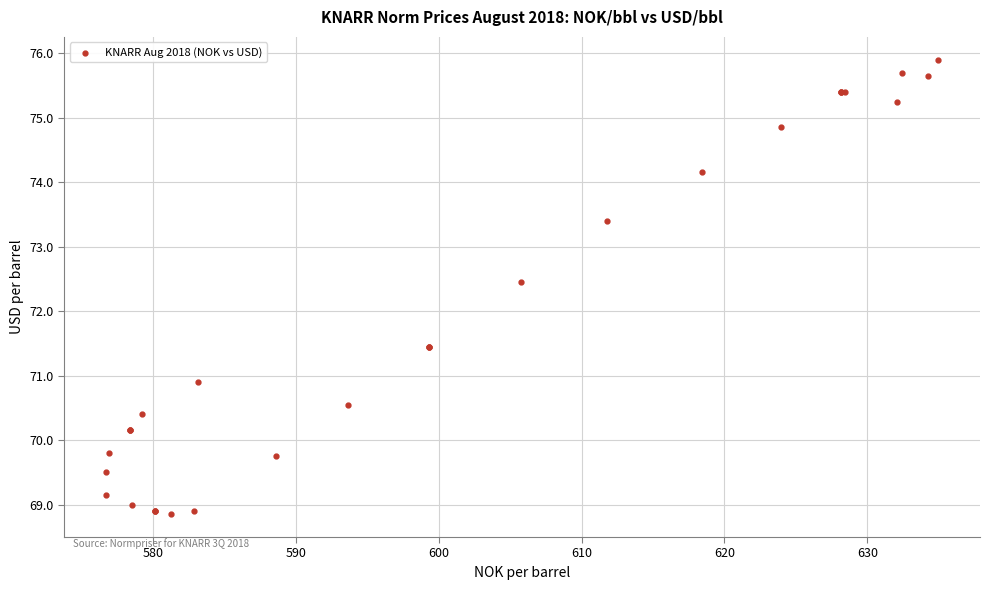

What Y value in the scatter plot is closest to 72?

72.5